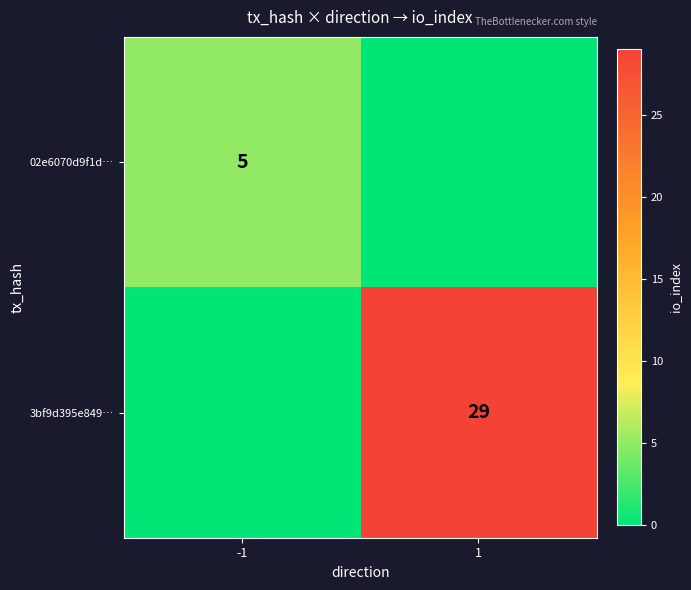

How many series are shown in this chart?

2